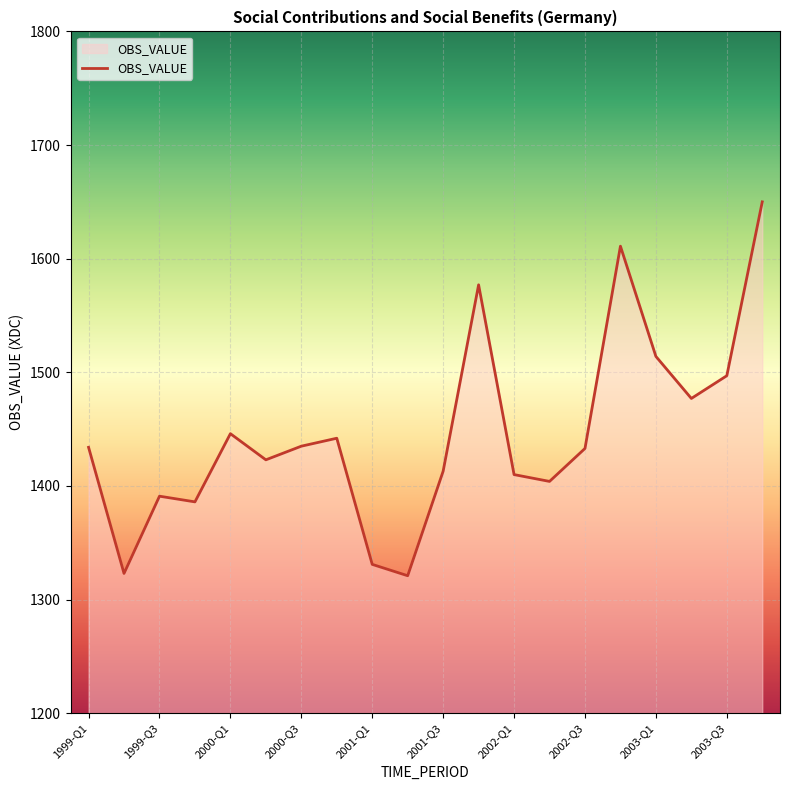

What is the sum of all values?

28918